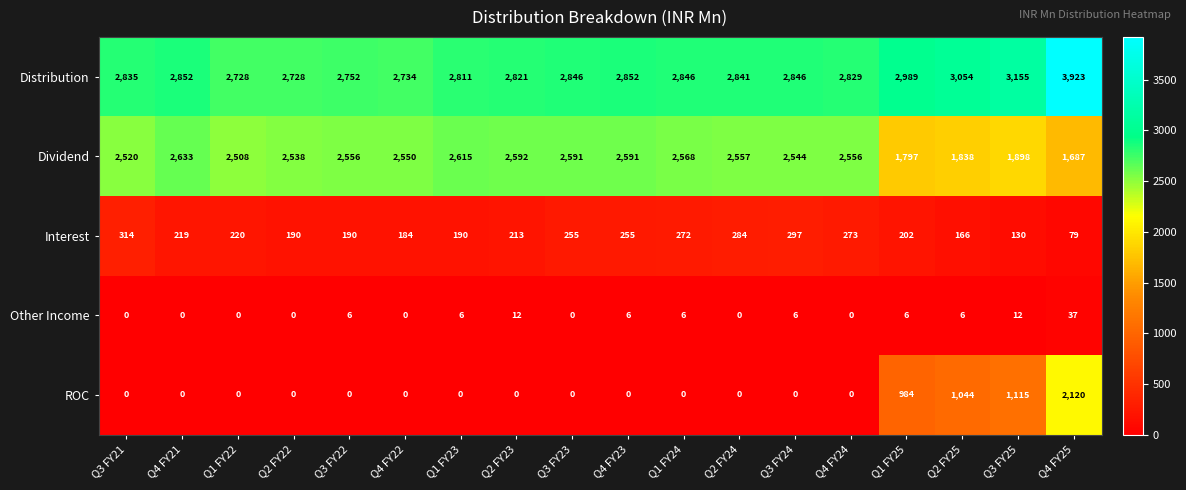

Which series has the widest spread of values?

ROC